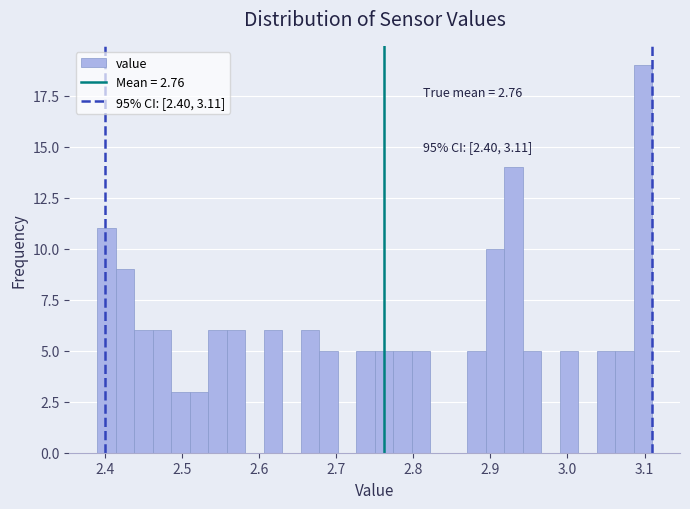

Read against the x-axis, roughly where is the centre of the tallest bar?

3.10